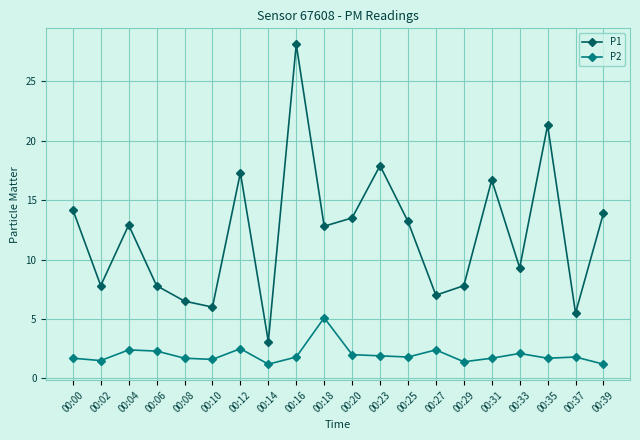

What is the average value of the P1 series?

12.1